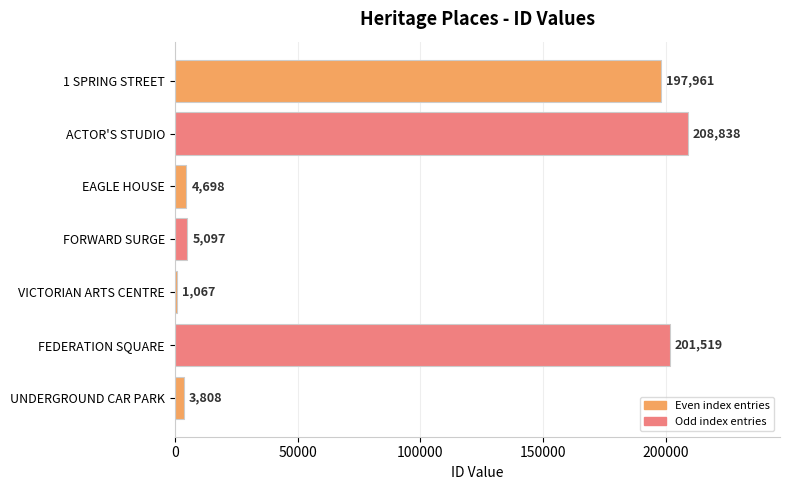

Which has a higher value, UNDERGROUND CAR PARK or VICTORIAN ARTS CENTRE?

UNDERGROUND CAR PARK